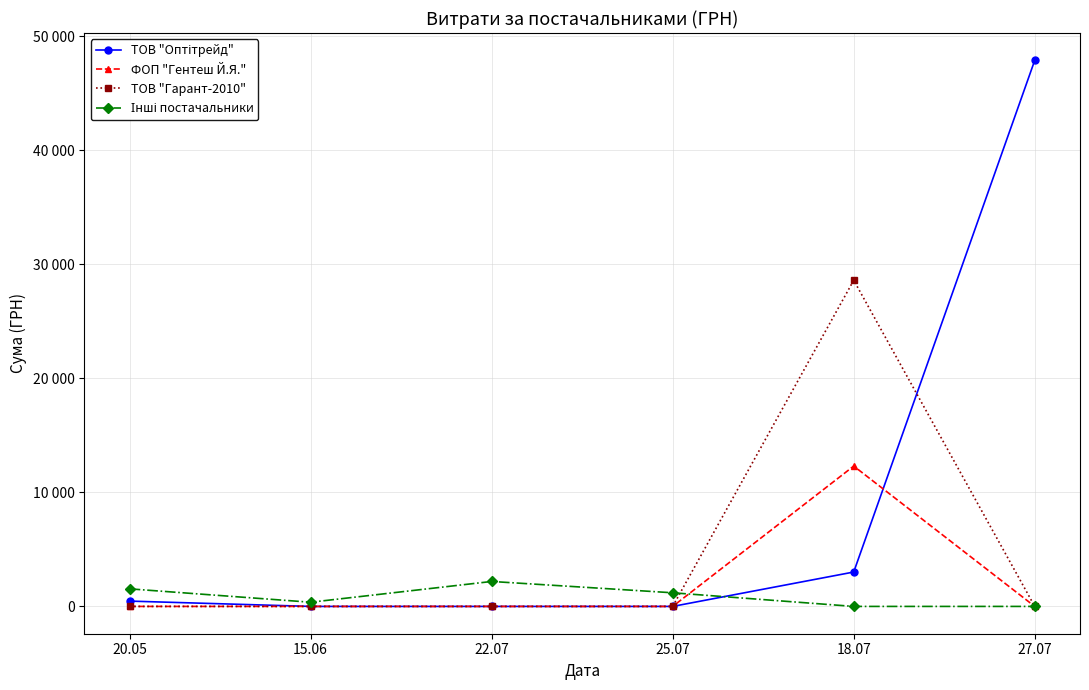

Rank the series by their maximum value, from lowest to highest.

Інші постачальники, ФОП "Гентеш Й.Я.", ТОВ "Гарант-2010", ТОВ "Оптітрейд"